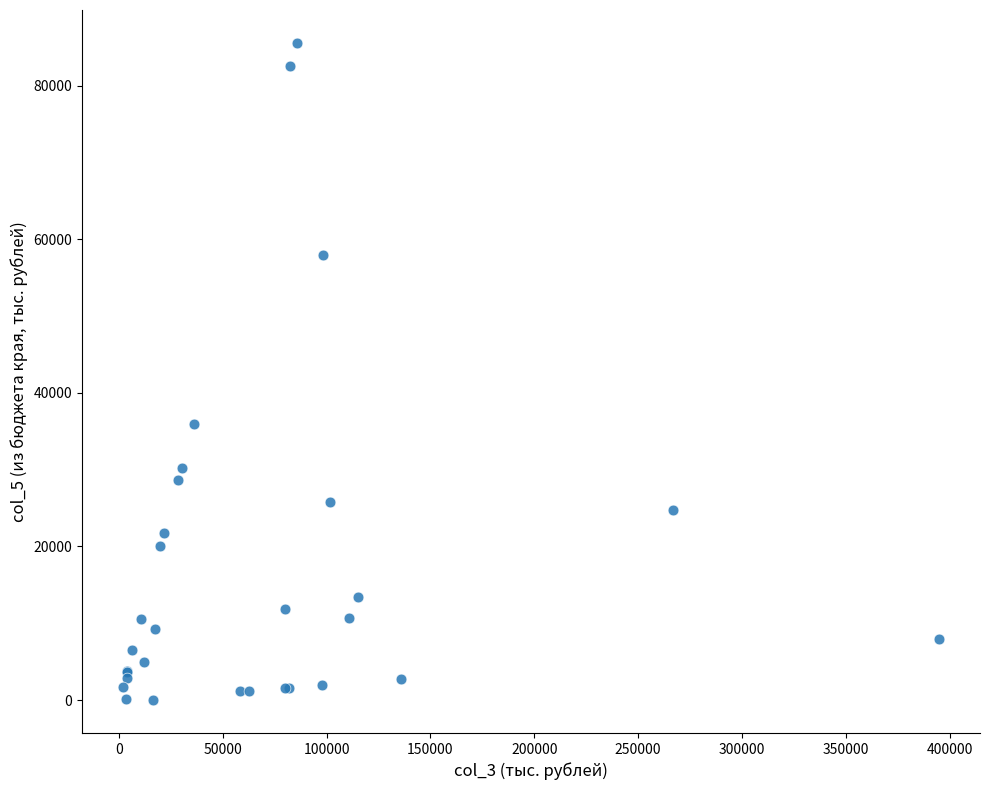

What Y value in the scatter plot is closest to 42776?

35929.9